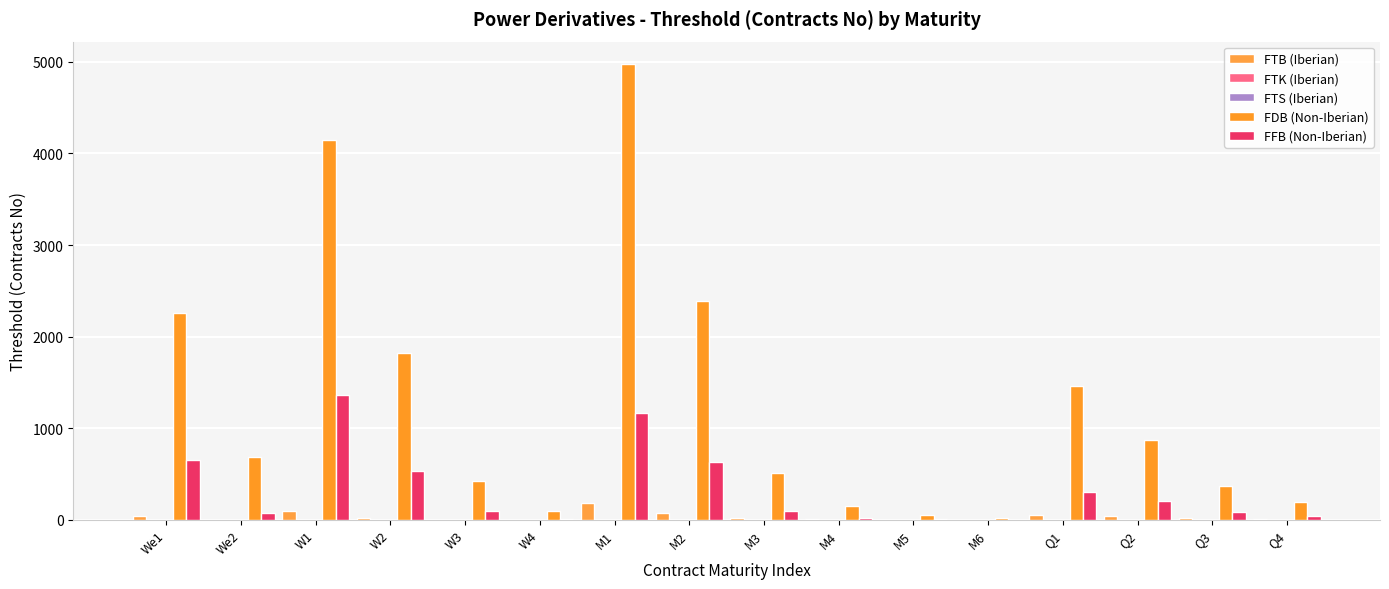

What is the value of the FFB (Non-Iberian) bar at the 13th from the left?

306